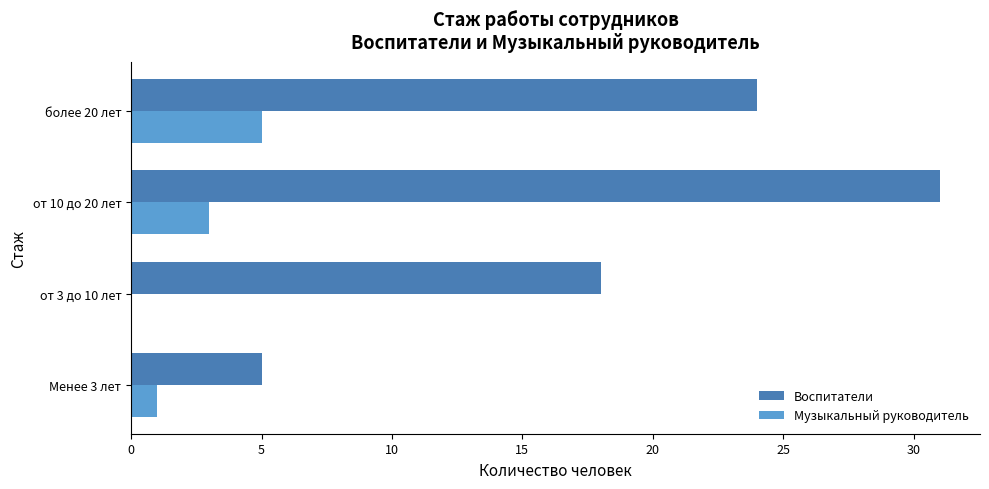

What is the sum of all Музыкальный руководитель values?

9